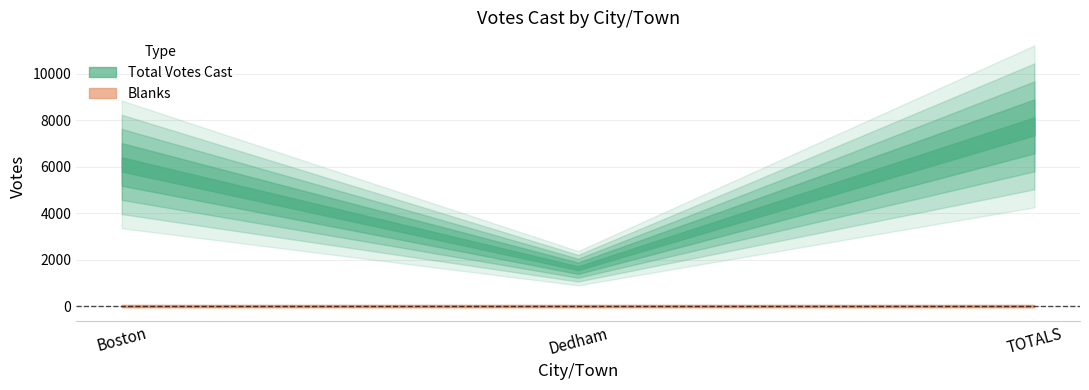

What position from the right is TOTALS?

1